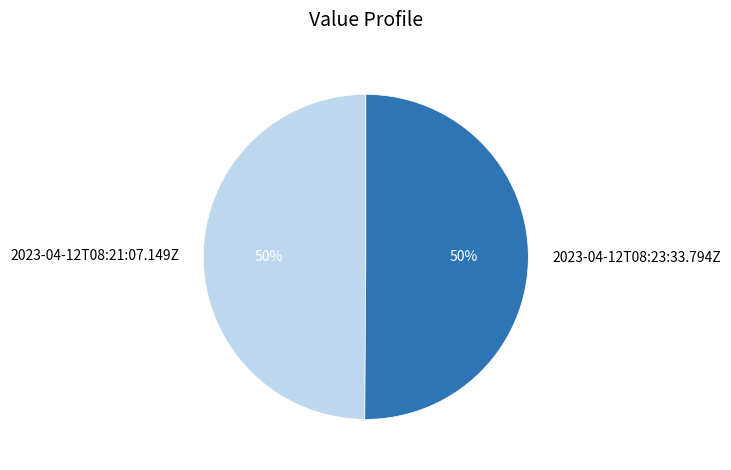

Is it true that 2023-04-12T08:21:07.149Z is 36% of the pie?

False